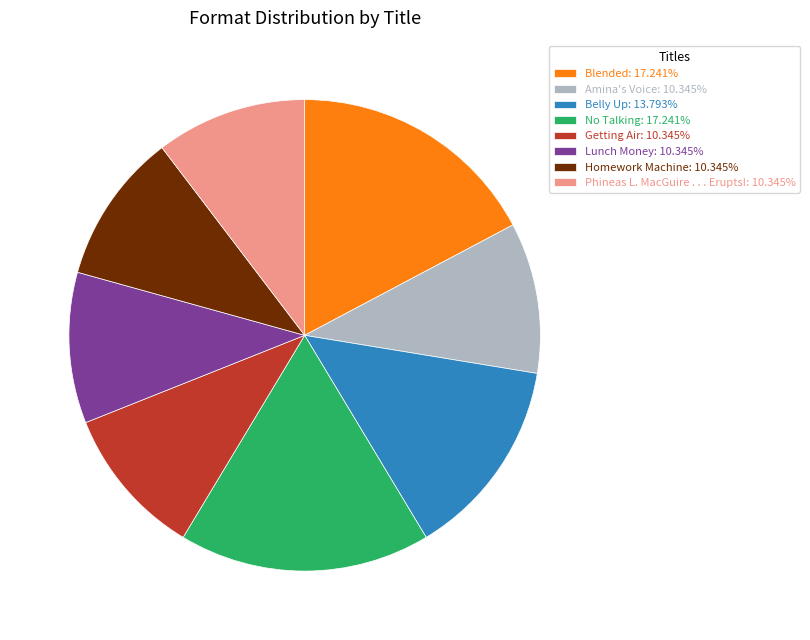

The Belly Up slice represents 1% of the pie. True or false?

False